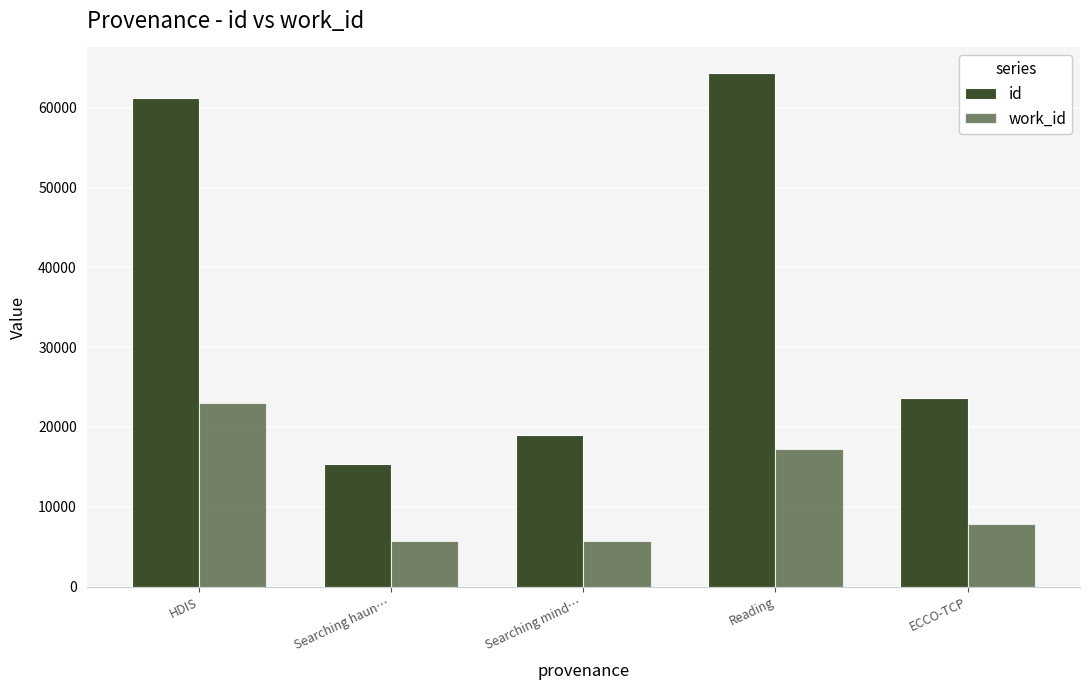

Reading right to left, transcribe all the data shown in this chart.

id: ECCO-TCP=23635	Reading=64341	Searching mind…=19030	Searching haun…=15332	HDIS=61273
work_id: ECCO-TCP=7837	Reading=17255	Searching mind…=5733	Searching haun…=5752	HDIS=22995